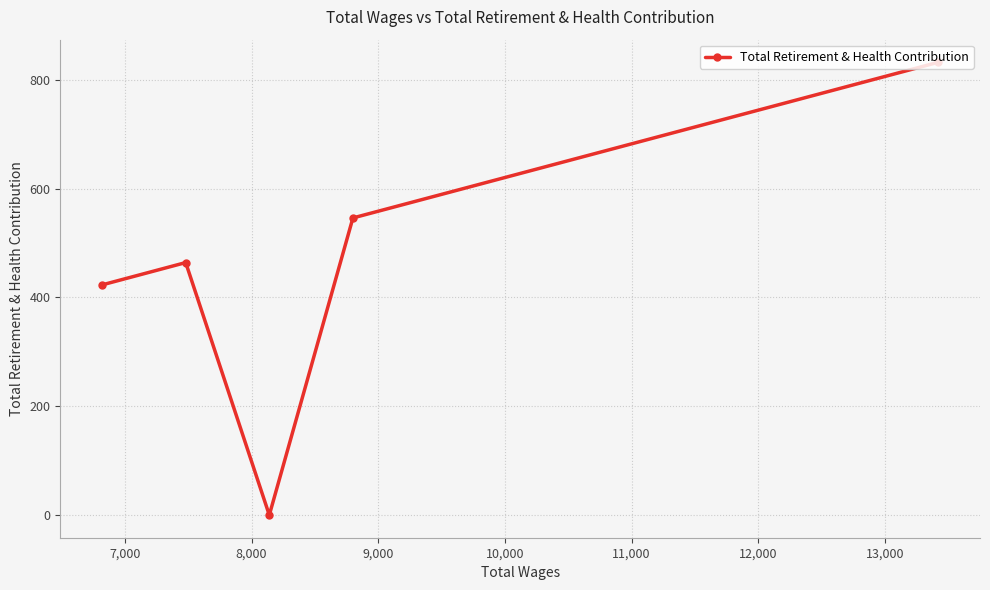

How many values are below 464?

2